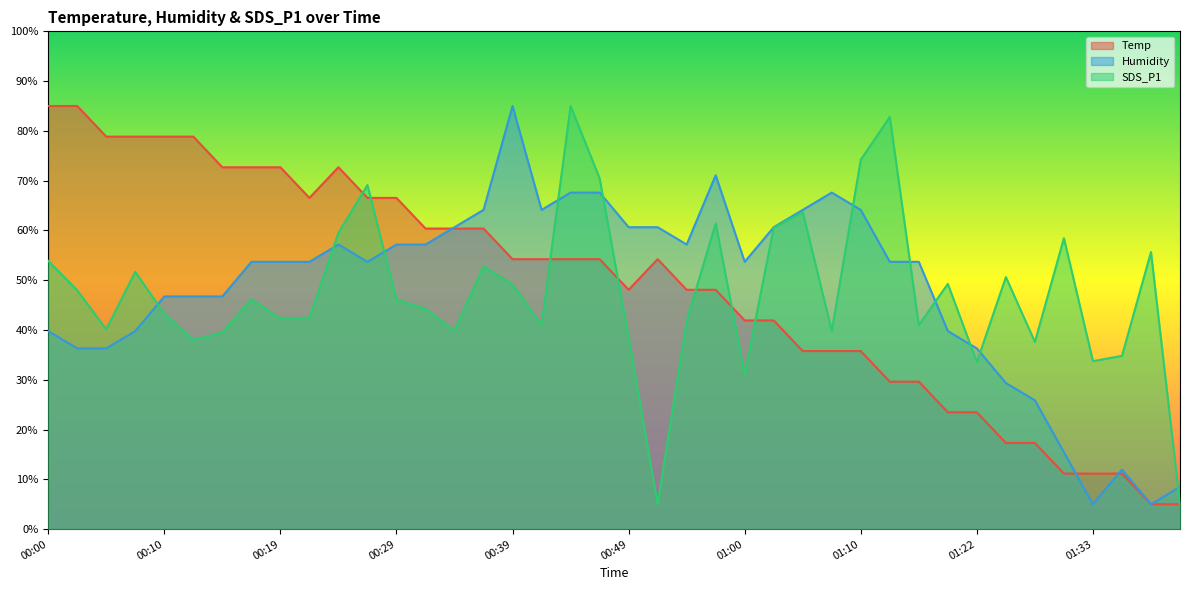

What is the spread (max minus min) of values at 01:30?

47.3